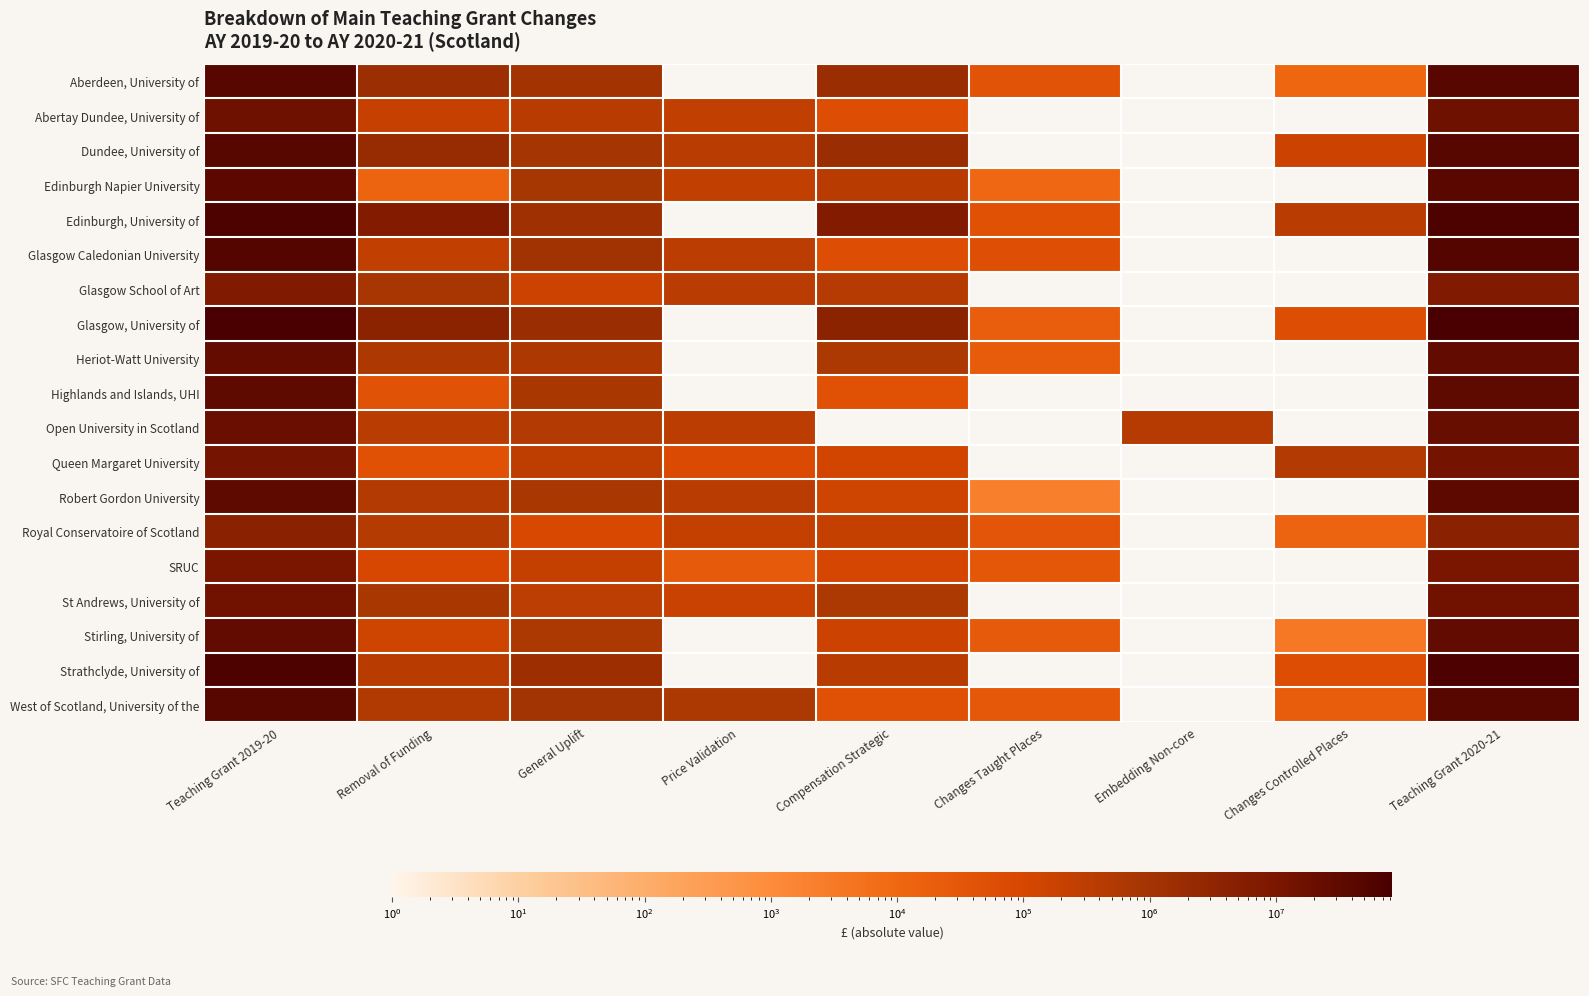

Count the number of categories in the chart.

9